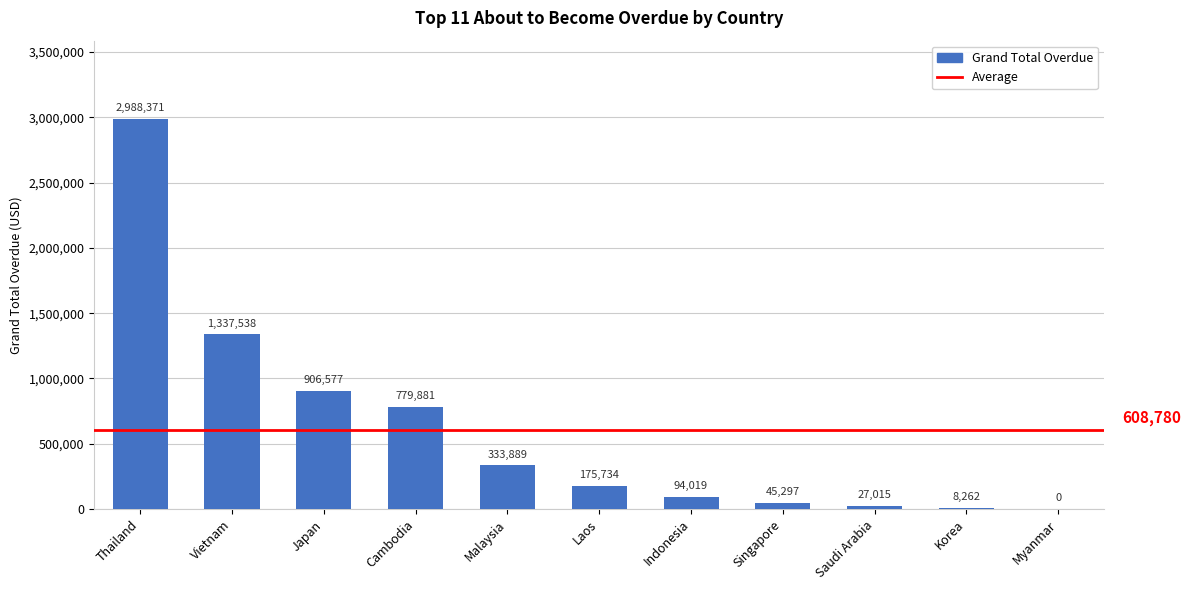

At which label does the data first exceed 175733?

Thailand